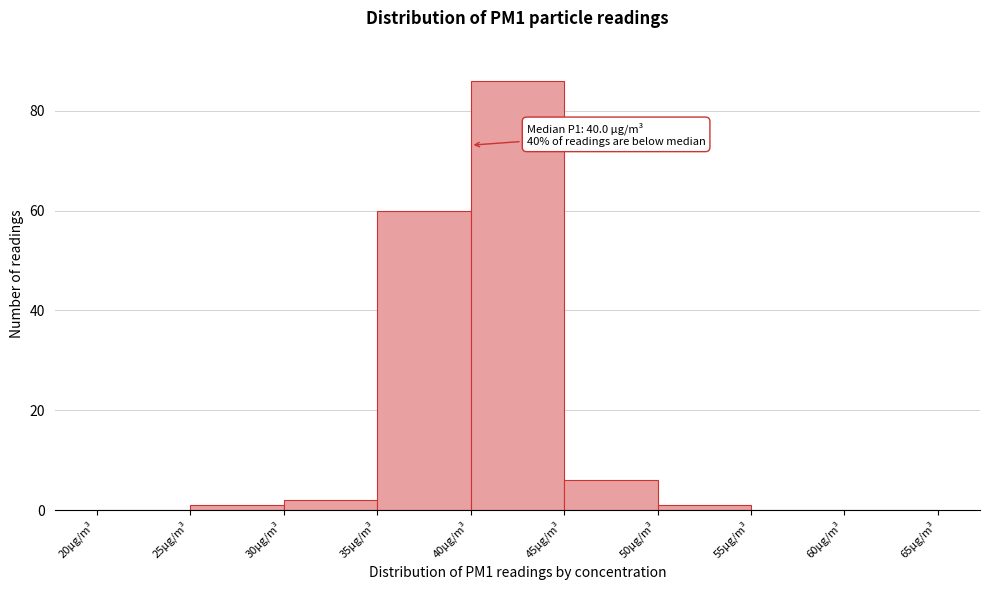

Which range on the x-axis has the tallest bar?

40 to 45